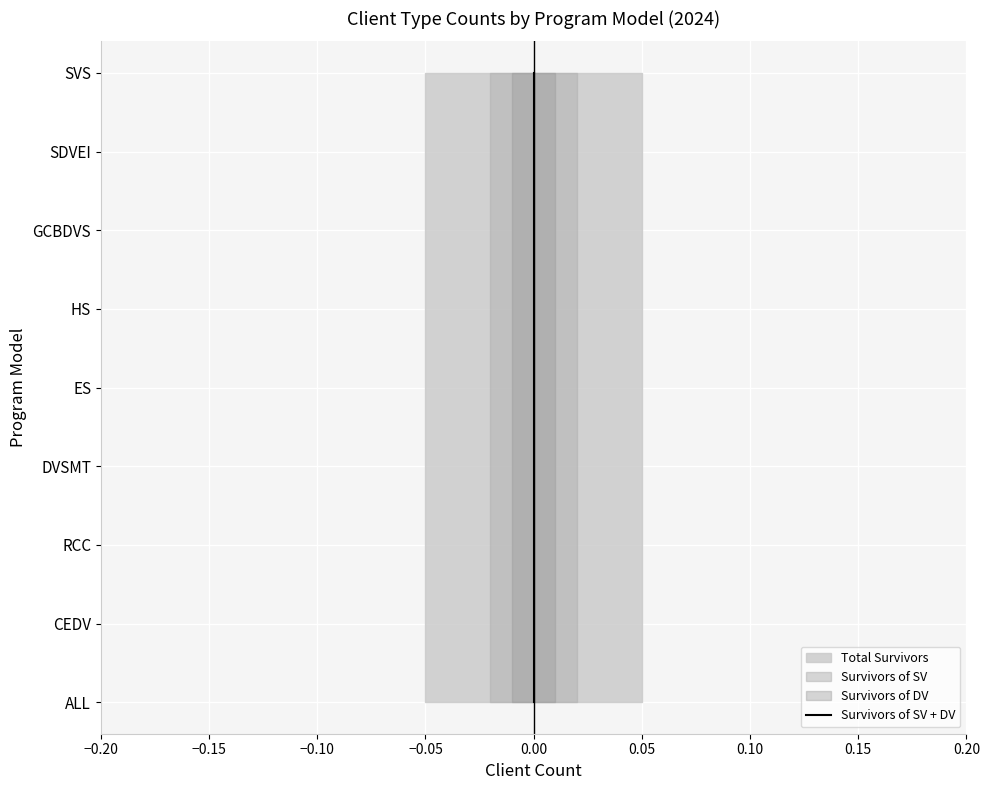

The chart shows a value of 0 at 0.00. True or false?

False